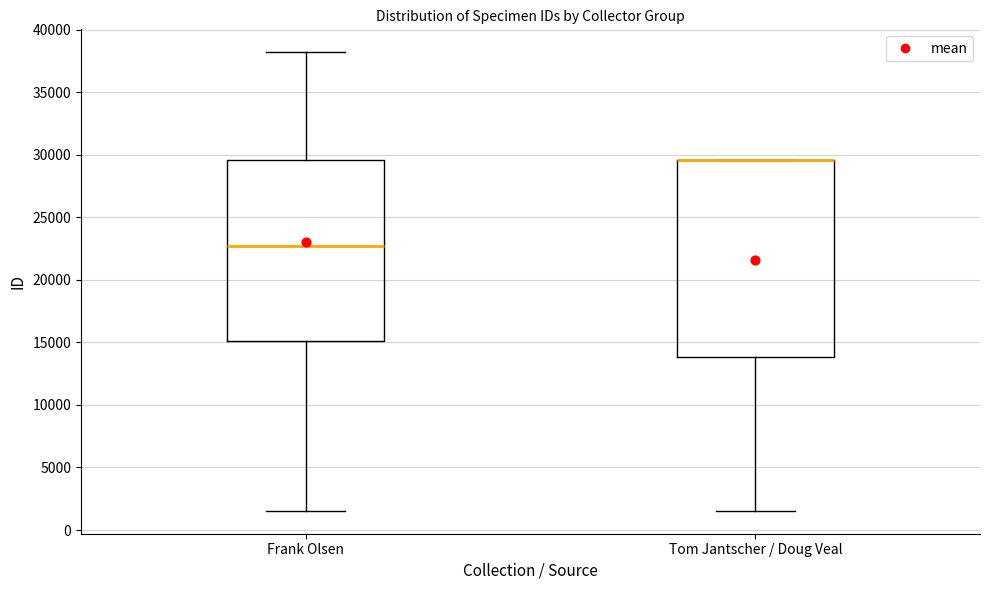

Where does the lower whisker of the box for Tom Jantscher / Doug Veal end on the y-axis? The values are not printed on the chart, so give them approximately, as read against the axis.

1500